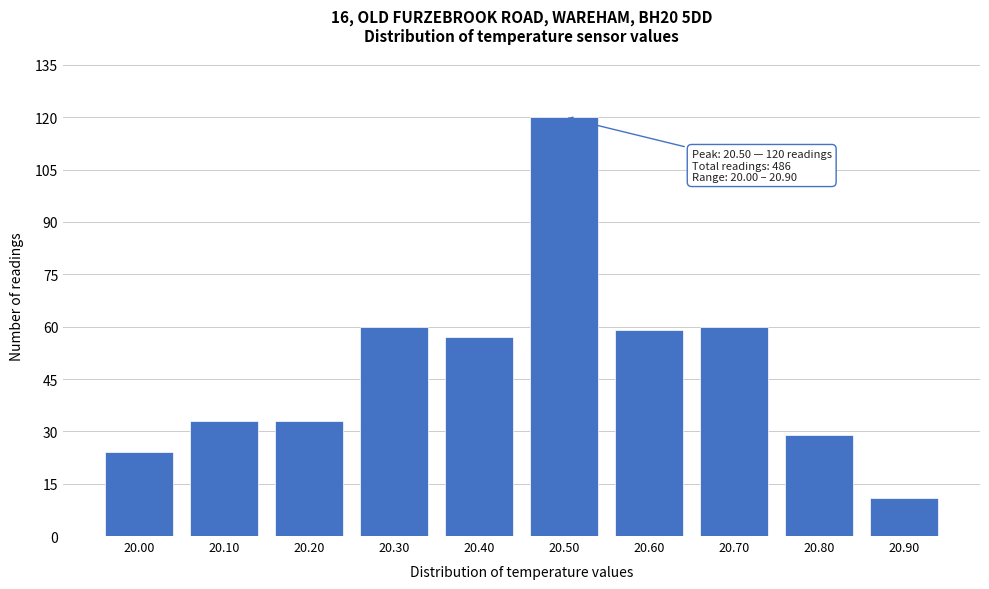

Reading left to right, extract all data points from this chart.

20.00=24	20.10=33	20.20=33	20.30=60	20.40=57	20.50=120	20.60=59	20.70=60	20.80=29	20.90=11